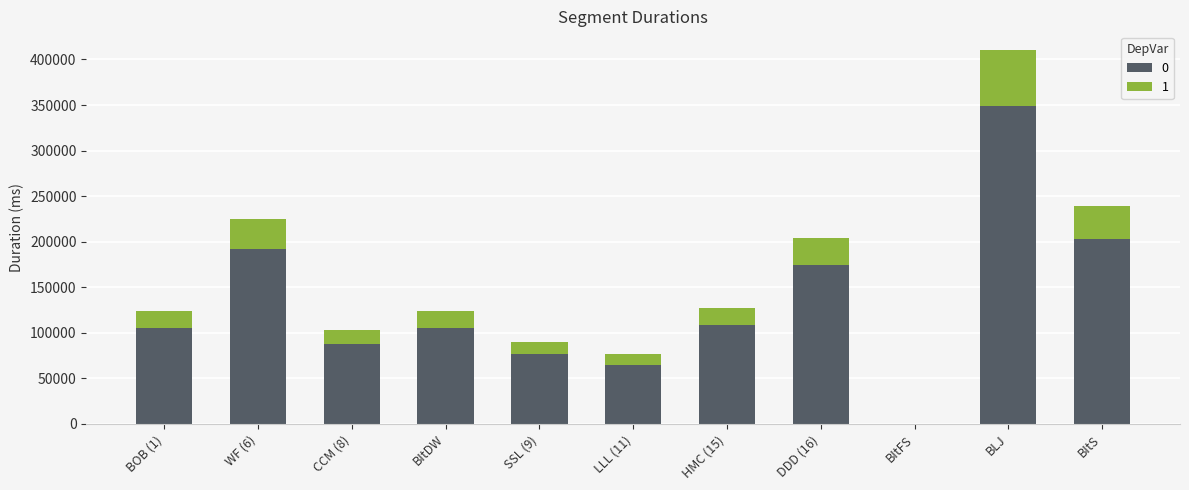

At which category is the sum across all series the highest?

BLJ